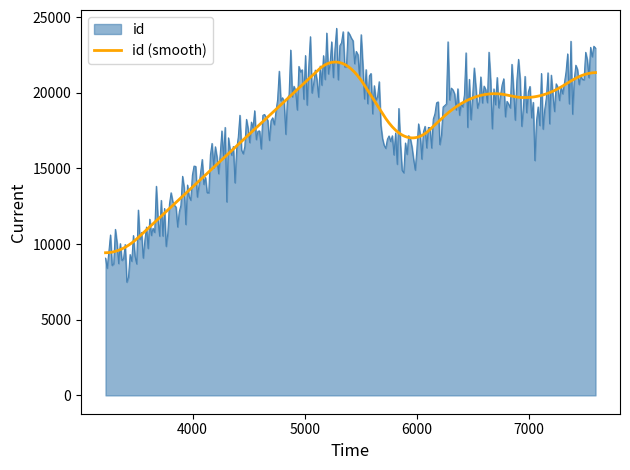

List the series in order of their peak value, lowest first.

id (smooth), id